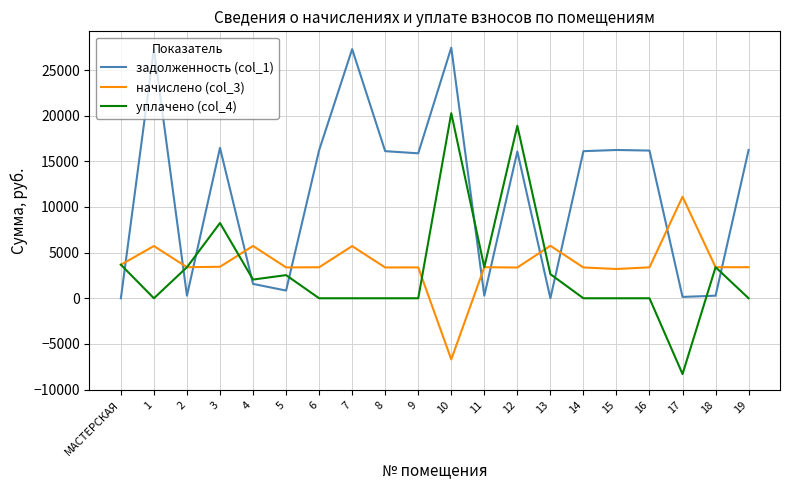

Which category has the lowest value in the уплачено (col_4) series?

17